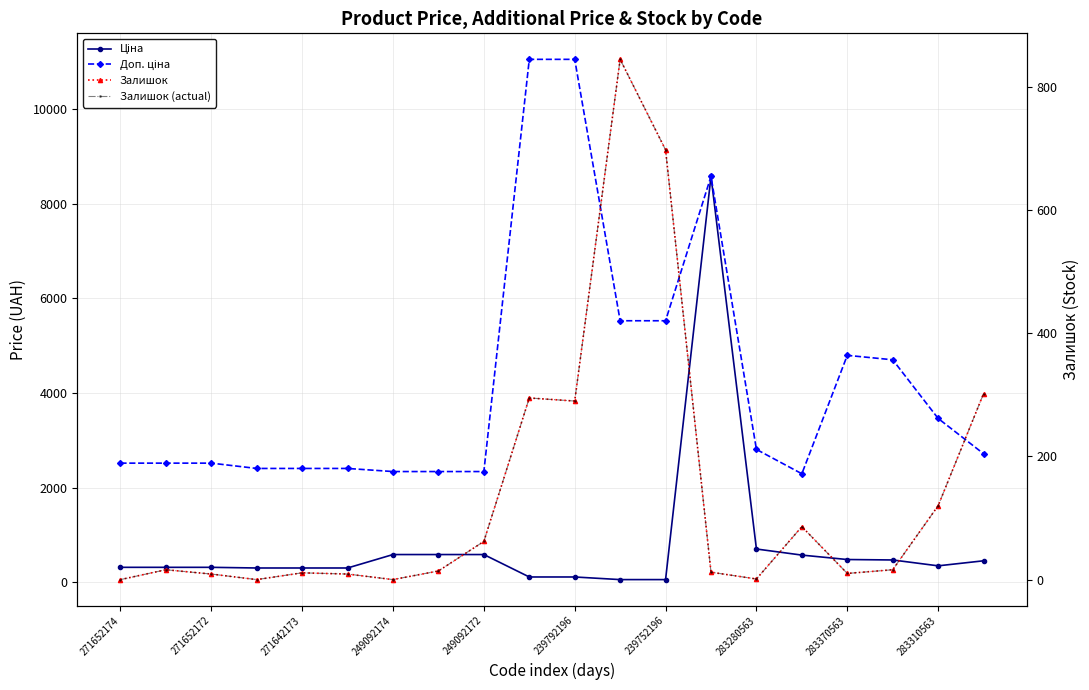

What is the spread (max minus min) of values at 271652174?

2517.5